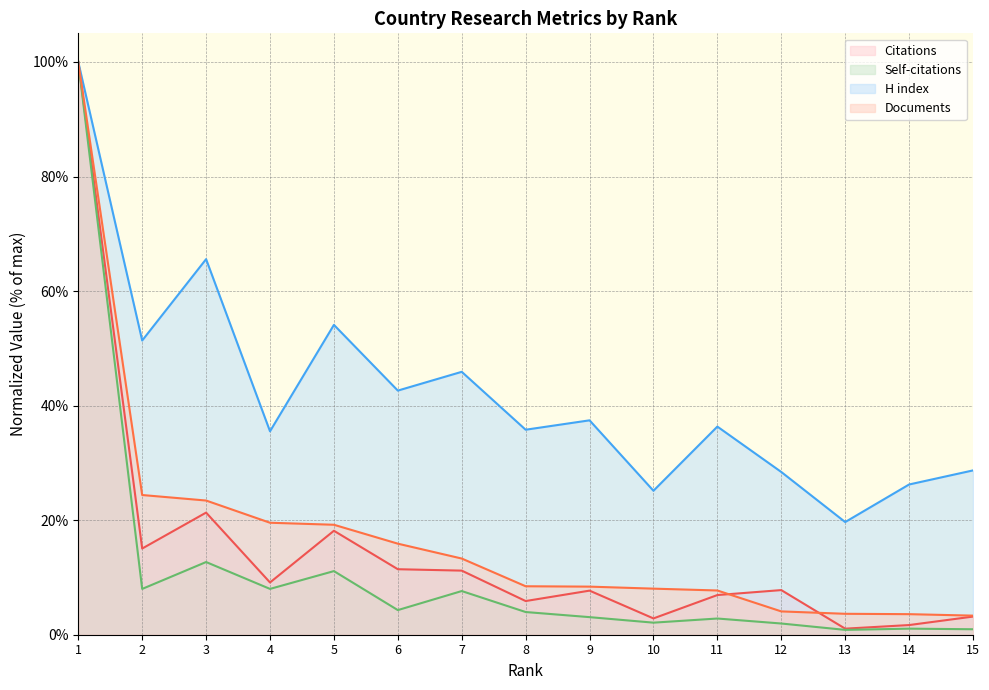

How many lines are shown in the chart?

4